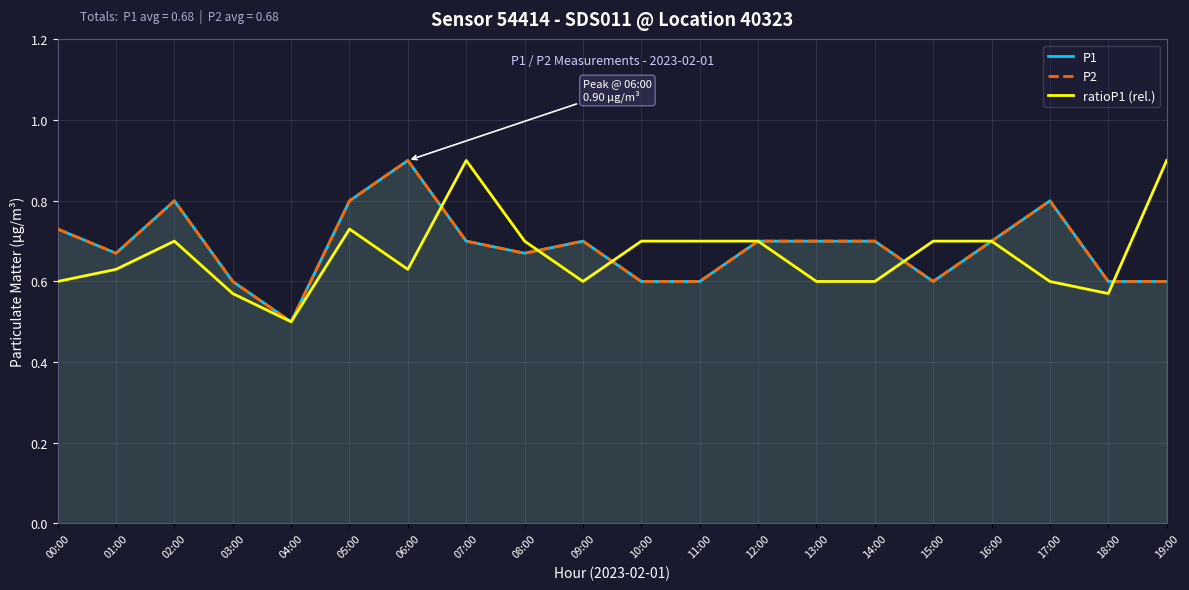

Where is the first local maximum for P1?

02:00